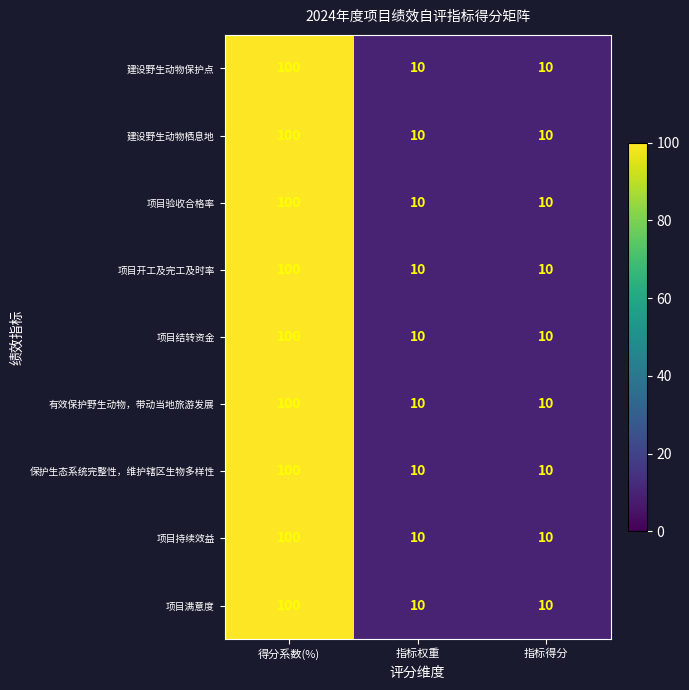

Reading right to left, extract all data points from this chart.

建设野生动物保护点: 指标得分=10	指标权重=10	得分系数(%)=100
建设野生动物栖息地: 指标得分=10	指标权重=10	得分系数(%)=100
项目验收合格率: 指标得分=10	指标权重=10	得分系数(%)=100
项目开工及完工及时率: 指标得分=10	指标权重=10	得分系数(%)=100
项目结转资金: 指标得分=10	指标权重=10	得分系数(%)=100
有效保护野生动物，带动当地旅游发展: 指标得分=10	指标权重=10	得分系数(%)=100
保护生态系统完整性，维护辖区生物多样性: 指标得分=10	指标权重=10	得分系数(%)=100
项目持续效益: 指标得分=10	指标权重=10	得分系数(%)=100
项目满意度: 指标得分=10	指标权重=10	得分系数(%)=100